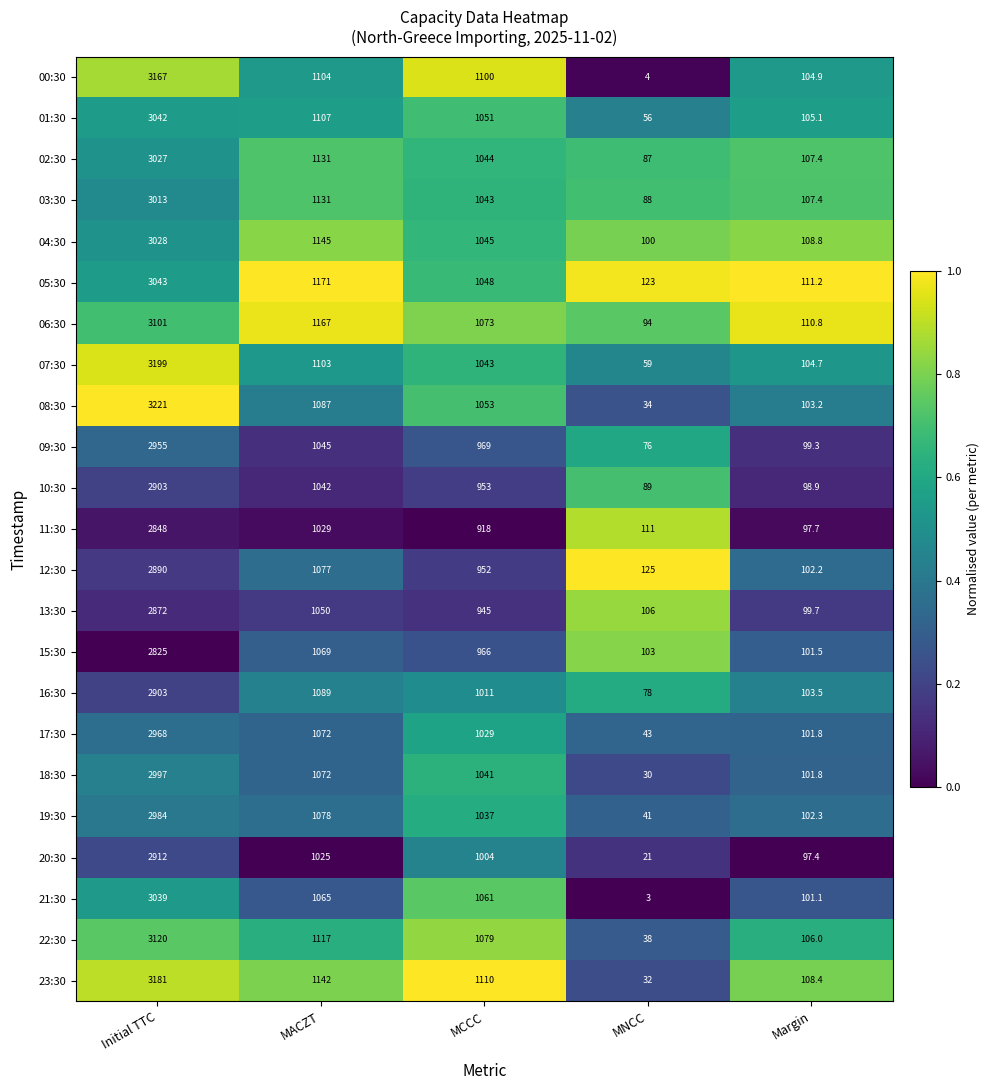

What is the sum of the 18:30 values at Margin and Initial TTC?

3098.8